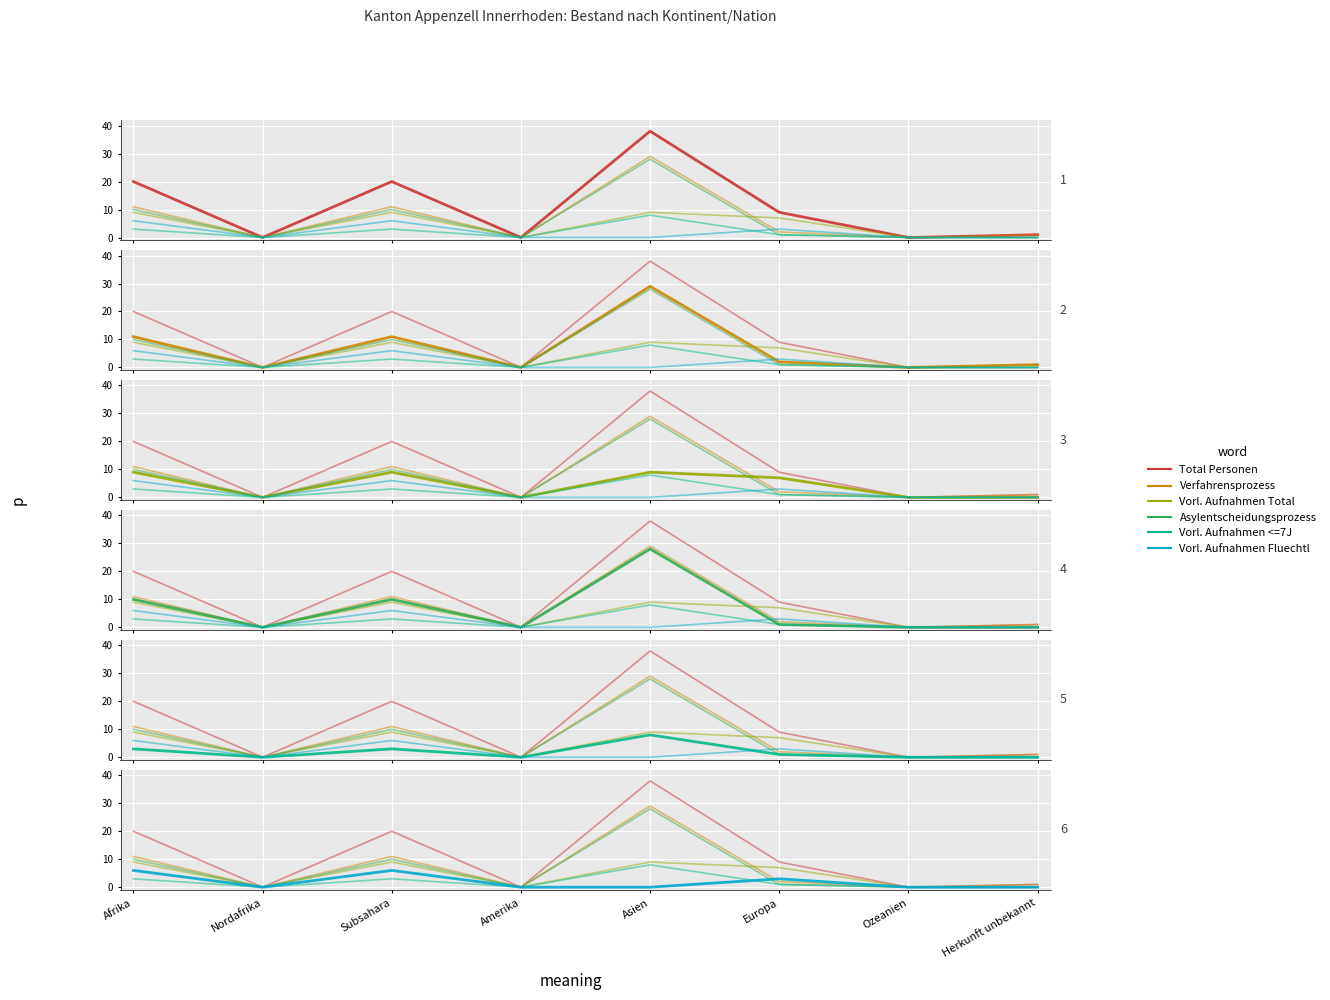

Reading right to left, transcribe all the data shown in this chart.

Total Personen: 1	0	9	38	0	20	0	20
Verfahrensprozess: 1	0	2	29	0	11	0	11
Vorl. Aufnahmen Total: 0	0	7	9	0	9	0	9
Asylentscheidungsprozess: 0	0	1	28	0	10	0	10
Vorl. Aufnahmen <=7J: 0	0	1	8	0	3	0	3
Vorl. Aufnahmen Fluechtl: 0	0	3	0	0	6	0	6